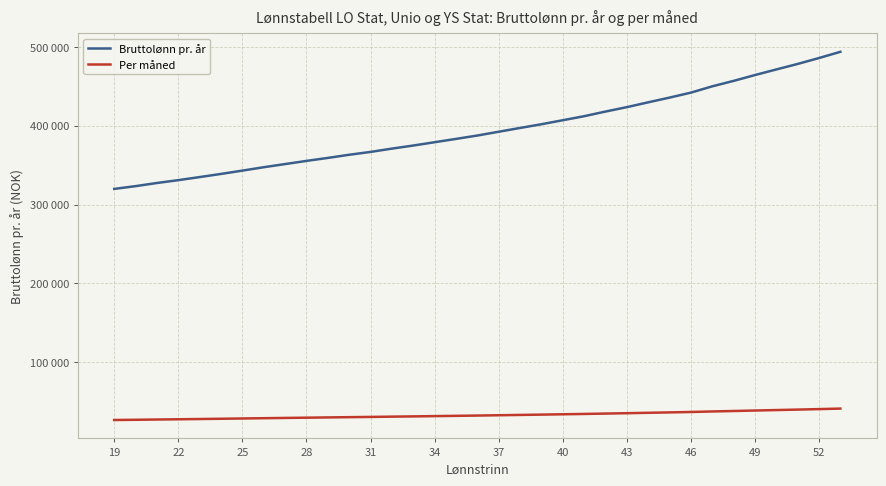

True or false: Per måned and Bruttolønn pr. år intersect in this chart.

False